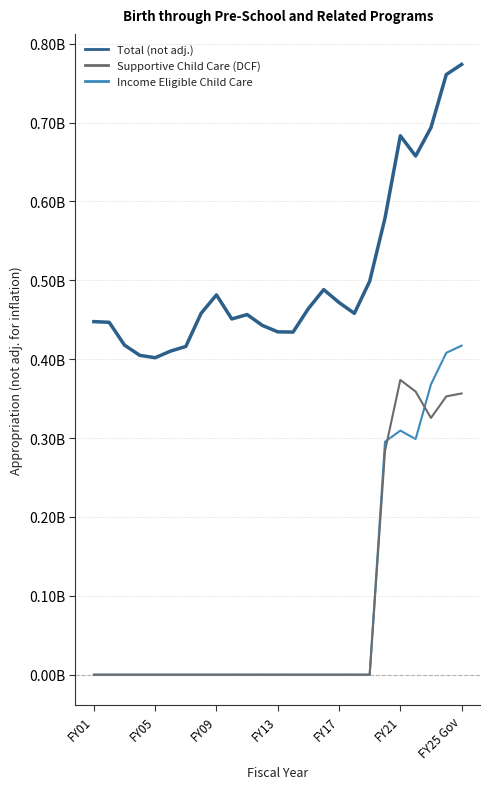

Which series has the largest range (max minus min)?

Income Eligible Child Care